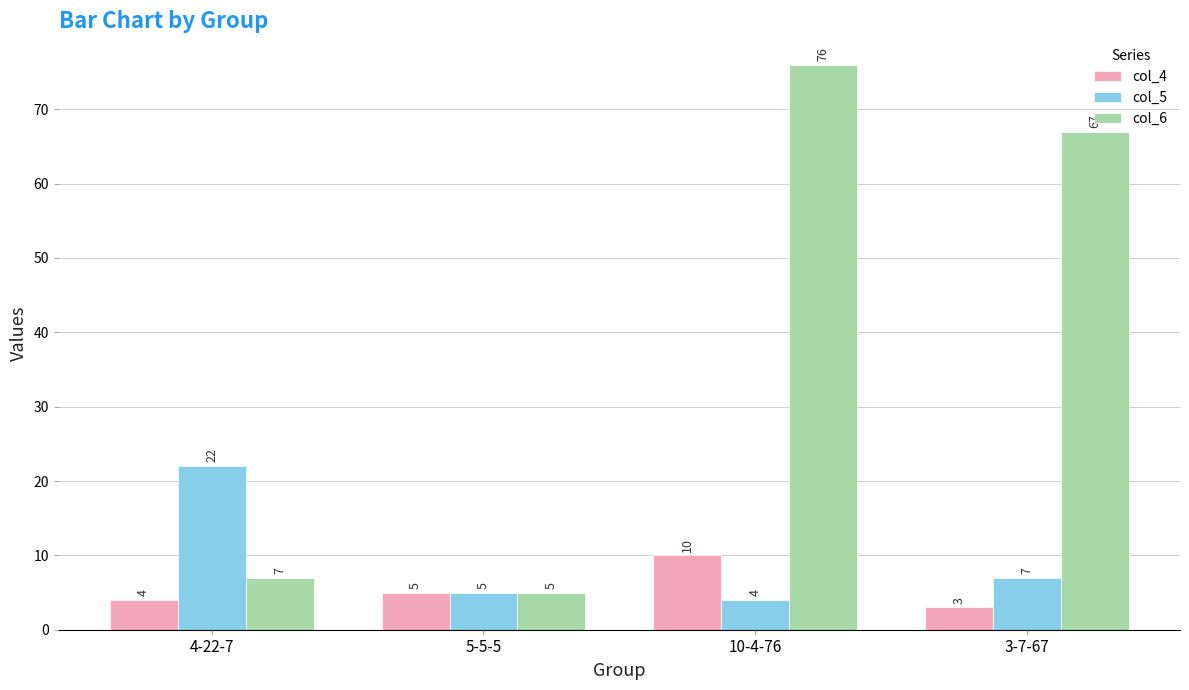

What is the difference between the col_6 values at 5-5-5 and 4-22-7?

2